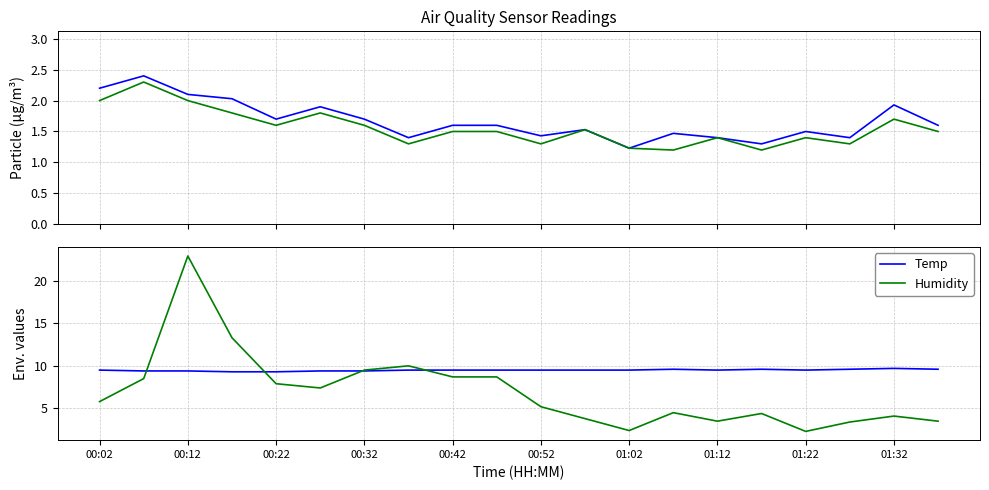

Where is SDS_P2 nearest to the value 1?

13